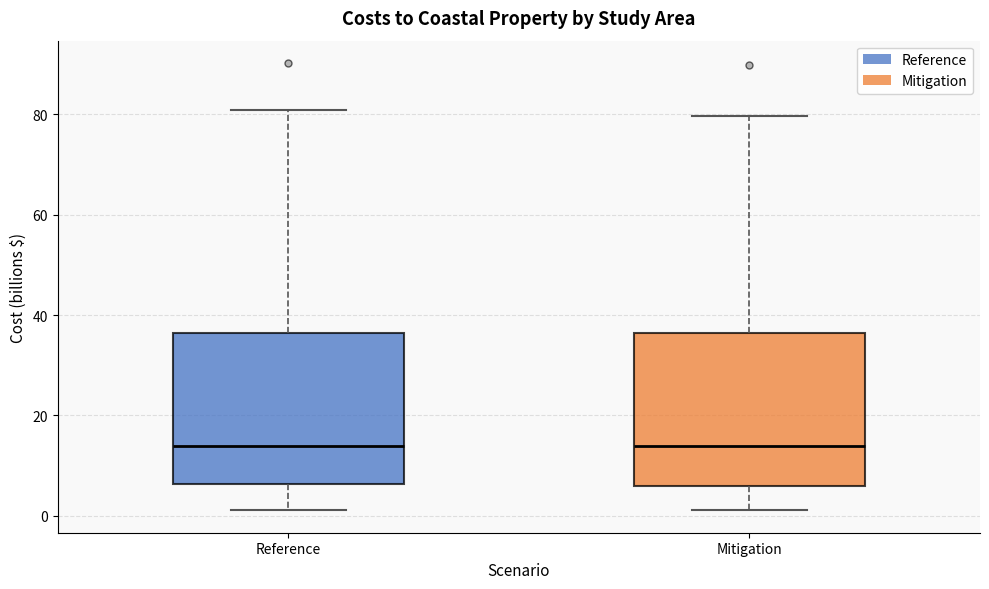

Reading left to right, read every box against the y-axis: the position of its median line, the range the box covers, and the ends of its whiskers. The values are not printed on the chart, so give them approximately, as read against the axis.

Reference: median 14, box 6 to 36, whiskers 2 to 80
Mitigation: median 14, box 6 to 36, whiskers 2 to 80